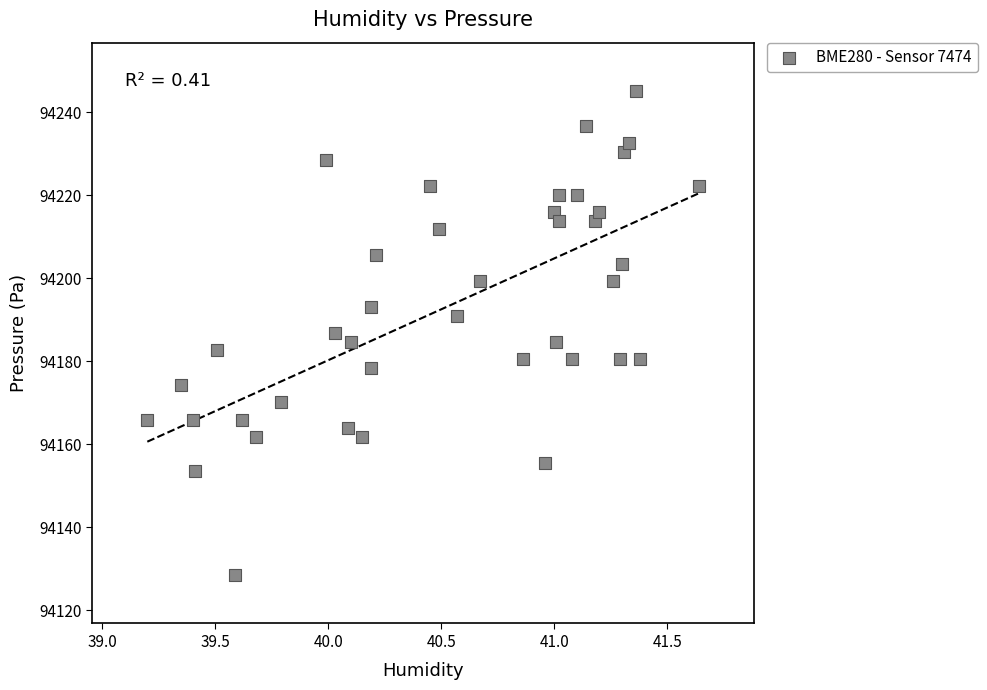

What is the range of Y values (max minus min)?

116.7